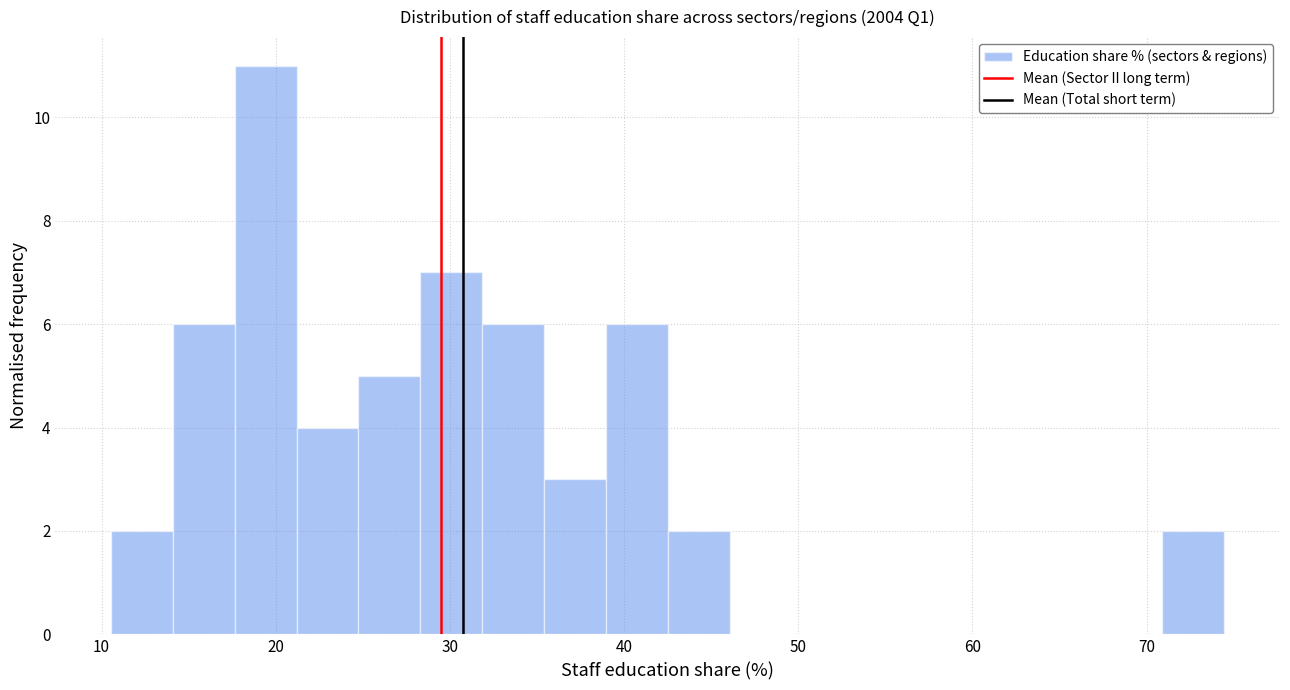

Read against the x-axis, roughly where is the centre of the tallest bar?

19